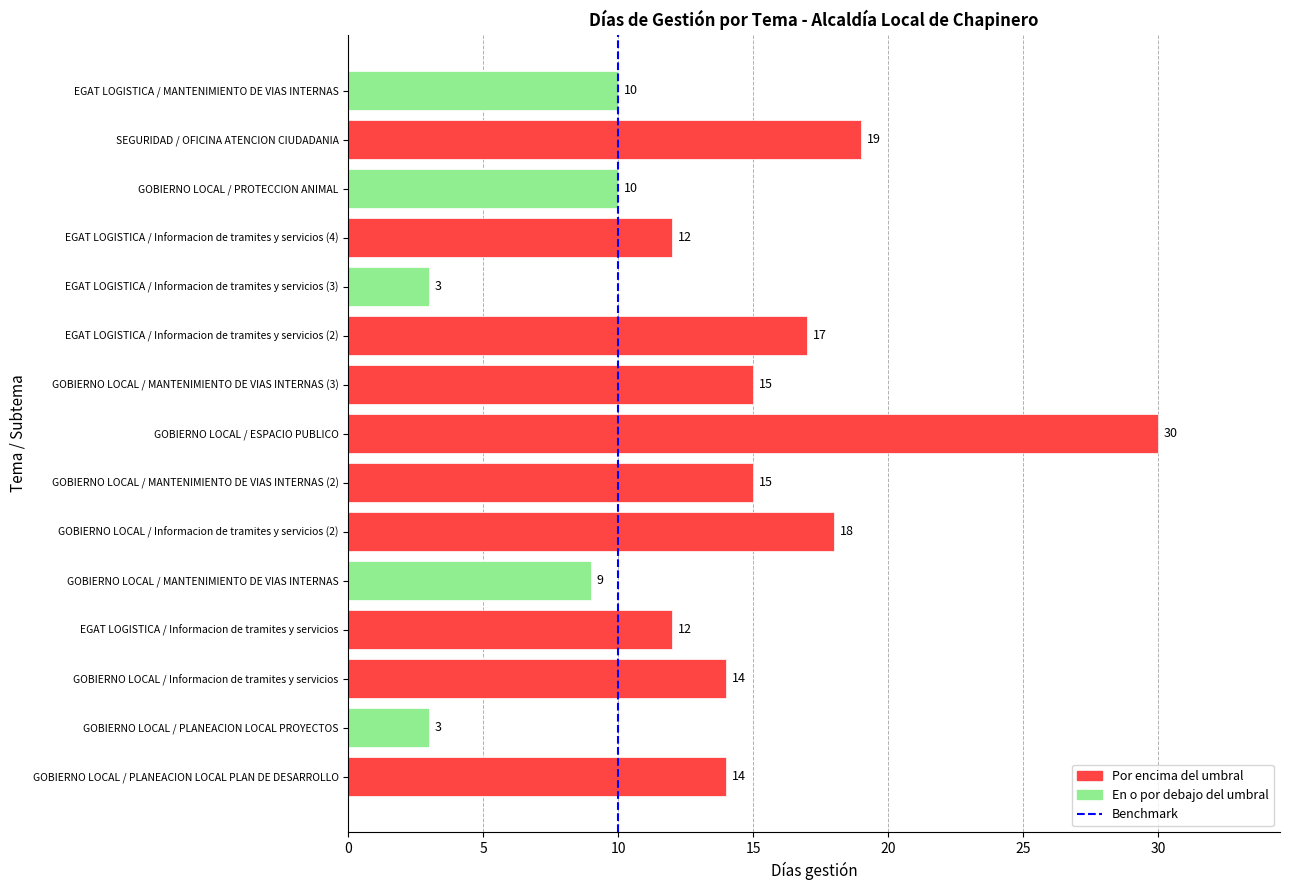

Read the value at SEGURIDAD / OFICINA ATENCION CIUDADANIA, to the nearest 10.

20